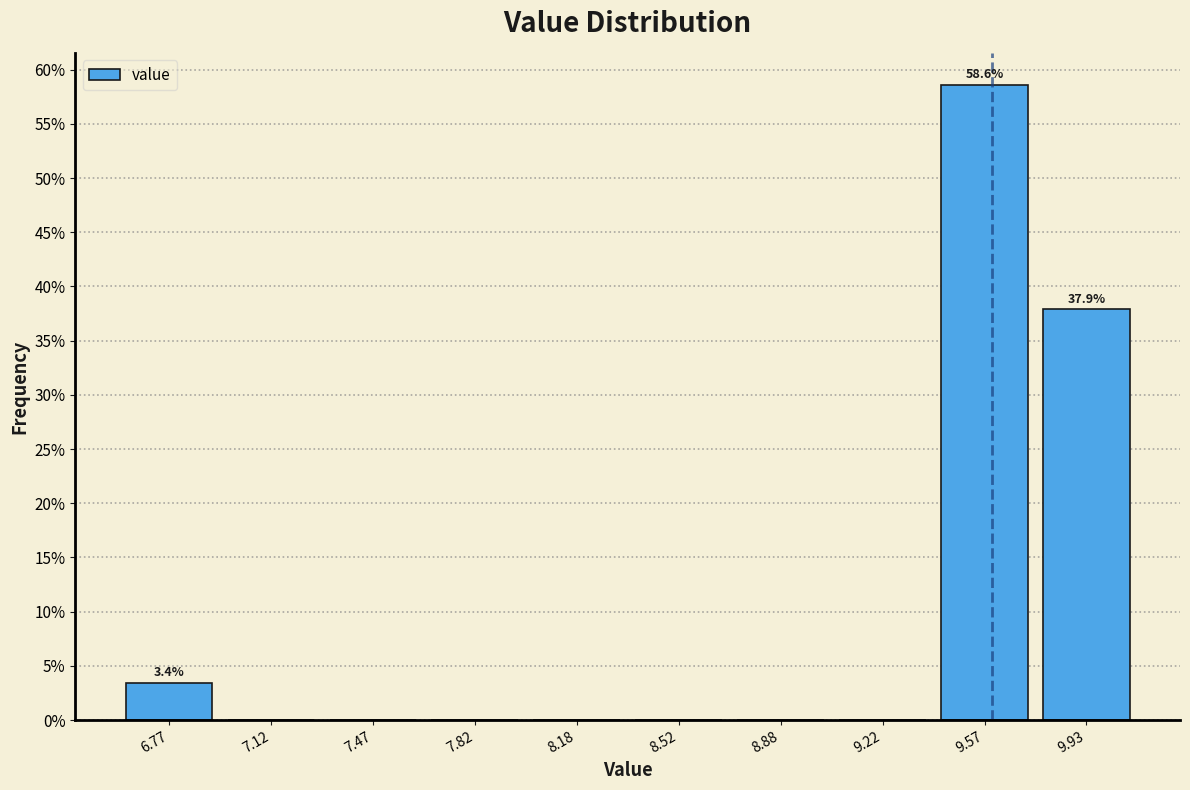

Over which range of the x-axis is the bar tallest?

9.40 to 9.75